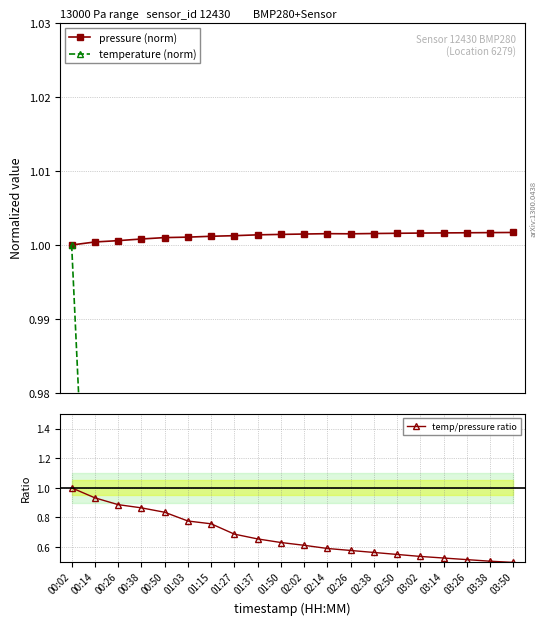

Which series has the largest total across all categories?

pressure (norm)